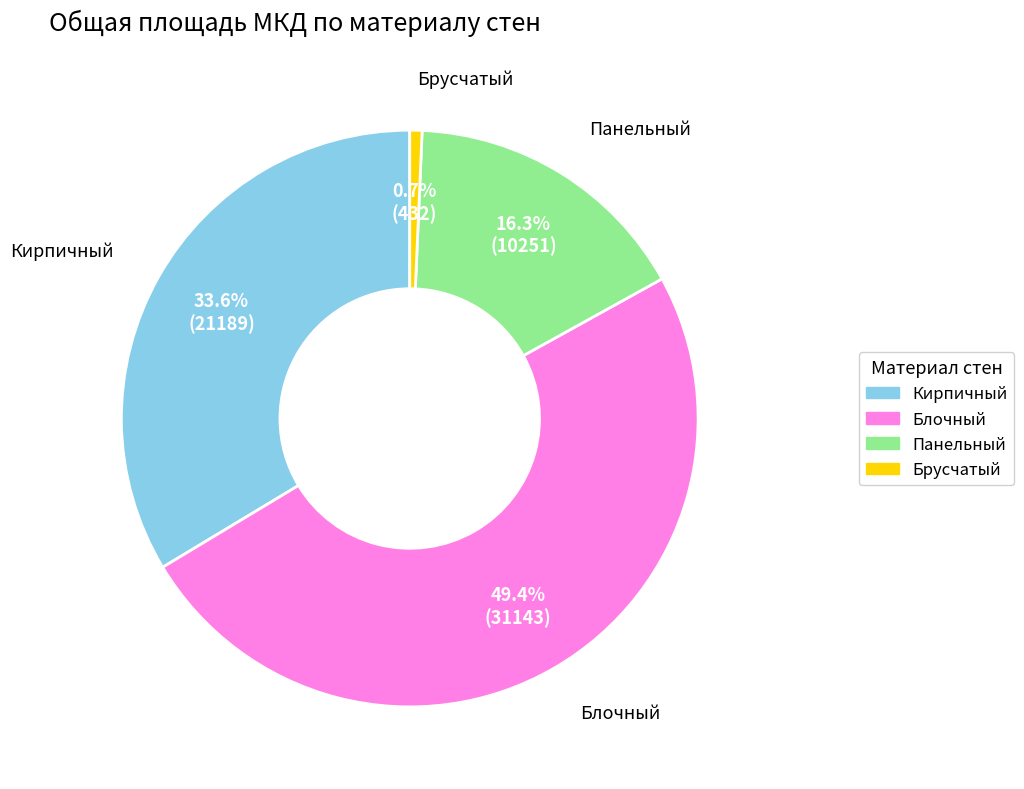

To the nearest percent, what is the average slice percentage?

25%